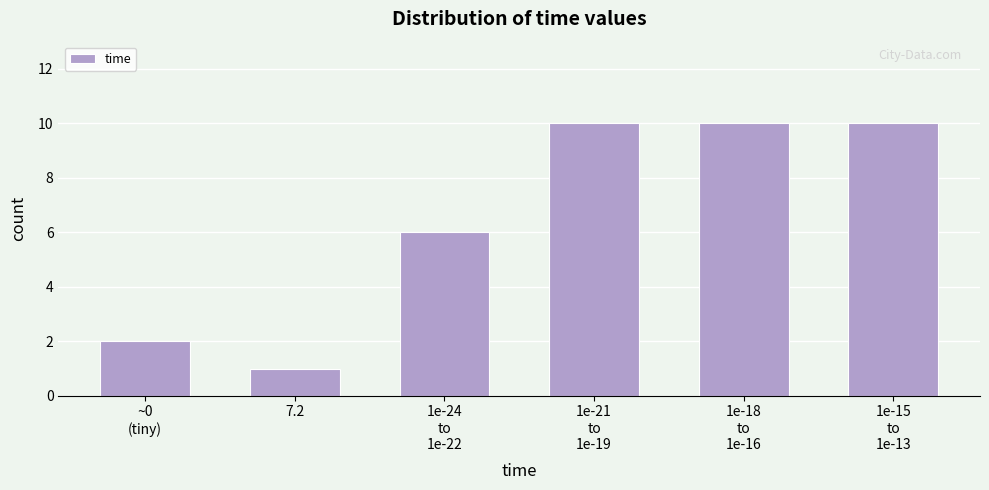

Reading left to right, what are all the values shown in this chart?

2	1	6	10	10	10